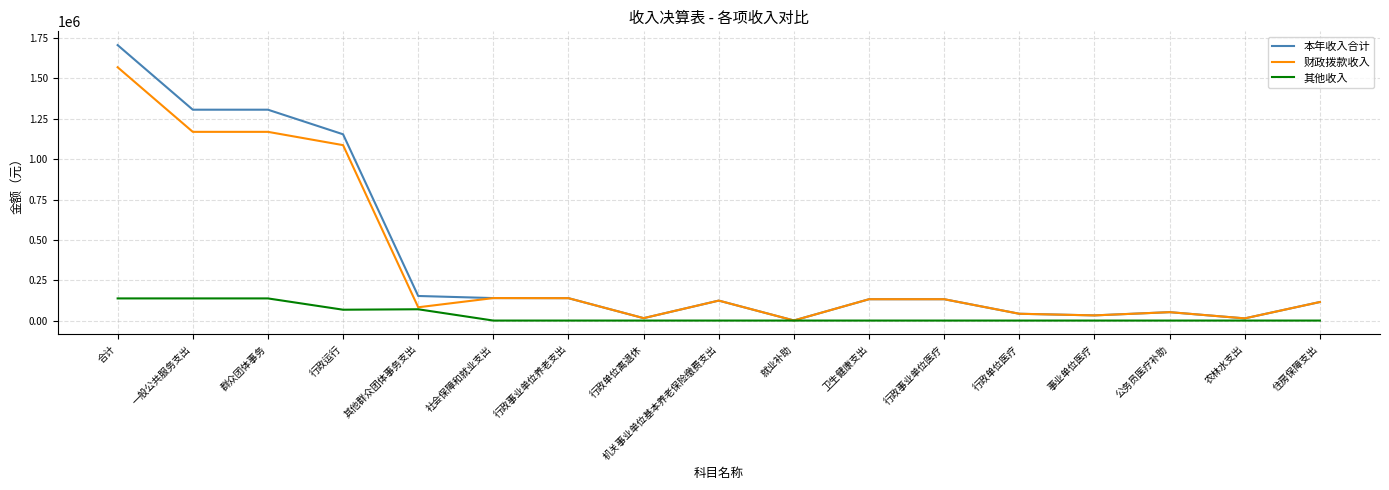

What is the sum of all 本年收入合计 values?

6563034.7